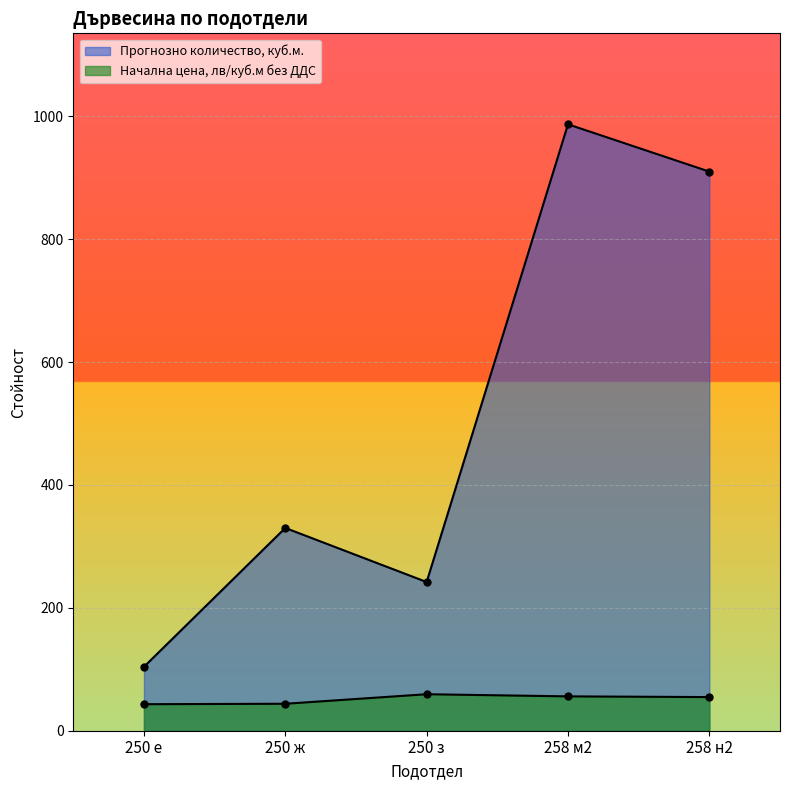

Rank the series by their maximum value, from highest to lowest.

Прогнозно количество, куб.м., Начална цена, лв/куб.м